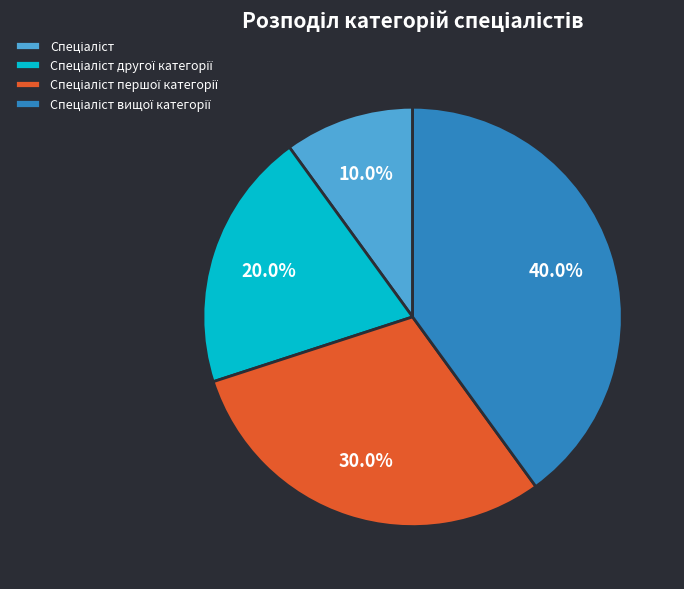

Is there any slice that represents more than half of the pie?

No